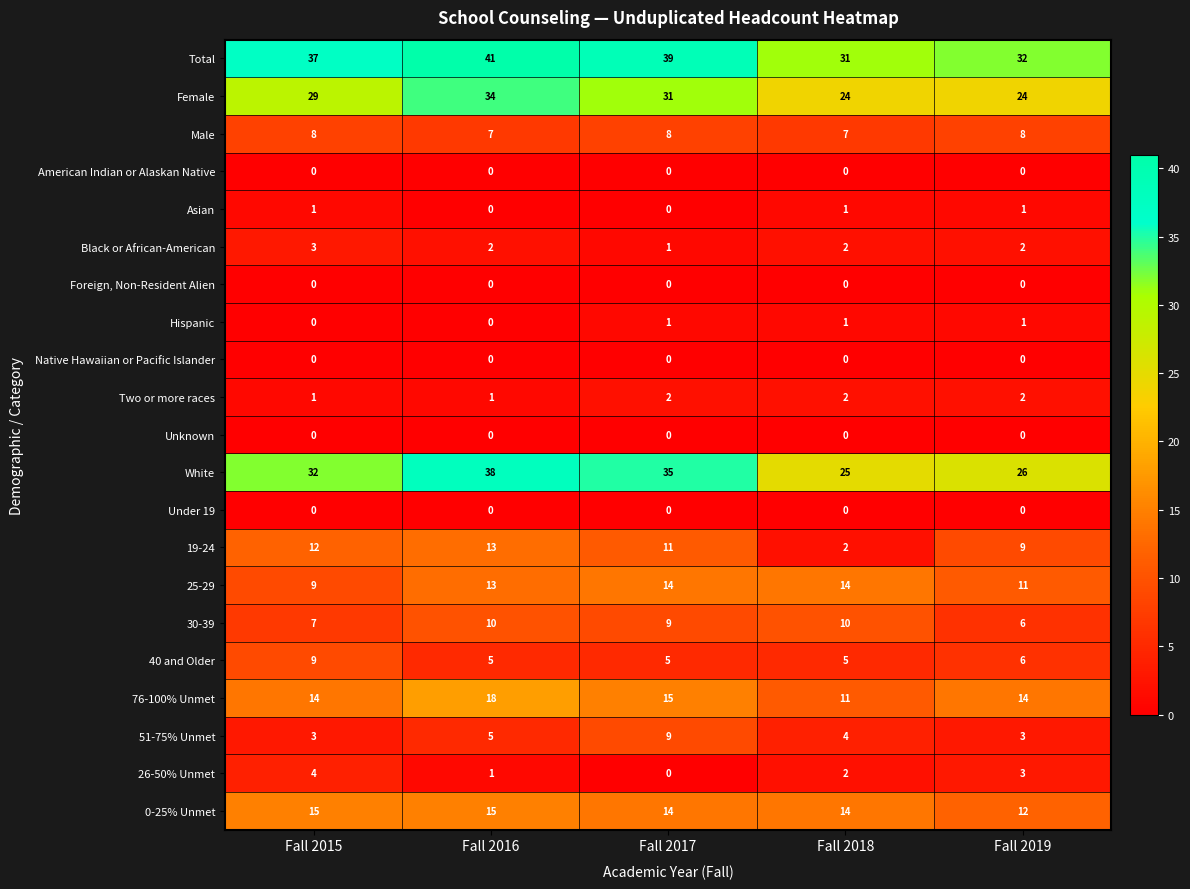

At which label does 30-39 first exceed 9?

Fall 2016